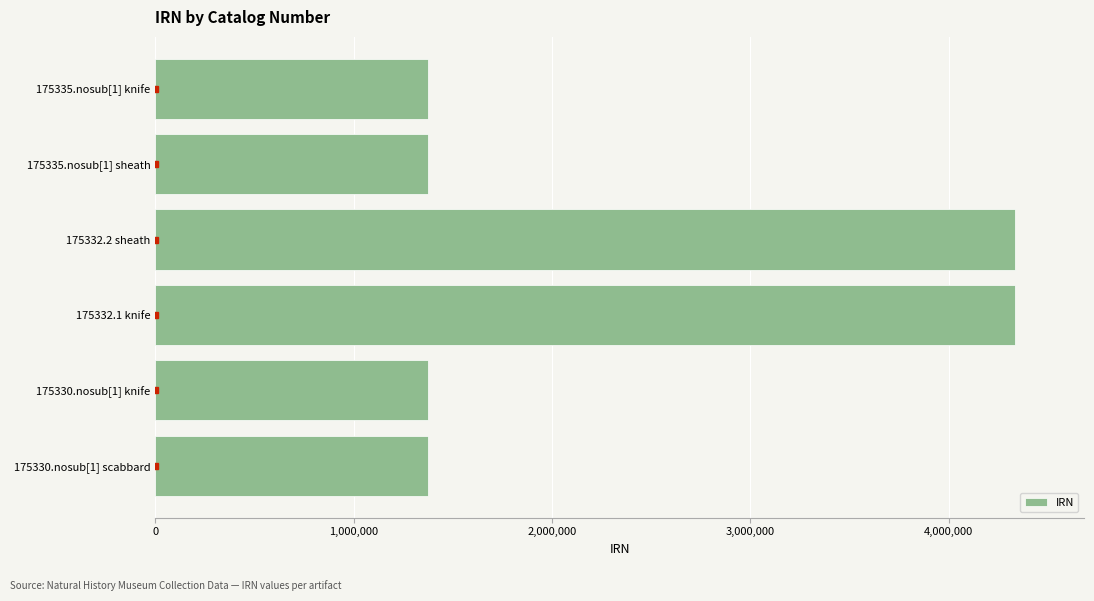

Between 175330.nosub[1] knife and 175332.1 knife, which is larger?

175332.1 knife